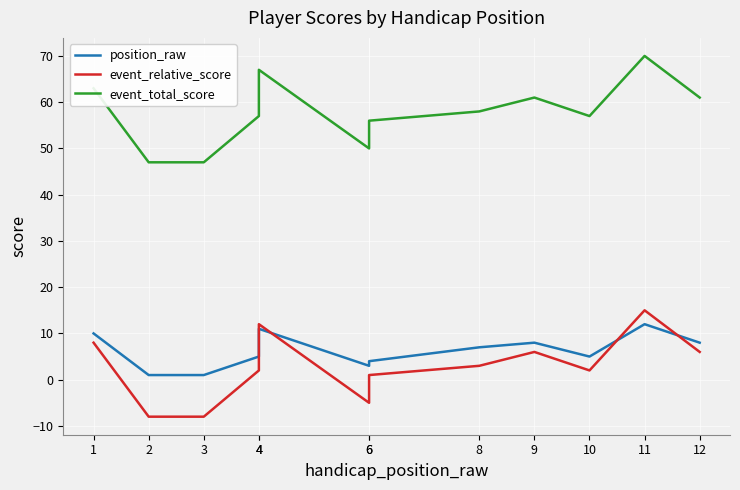

In position_raw, how many points are higher than both neighbors (excluding endpoints)?

3